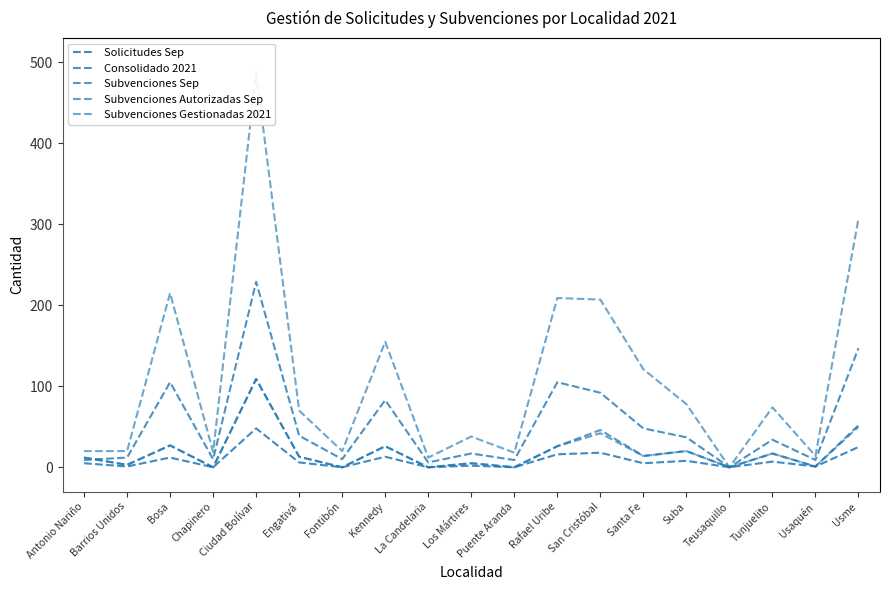

What is the difference between the maximum and minimum values in the Subvenciones Sep series?

109